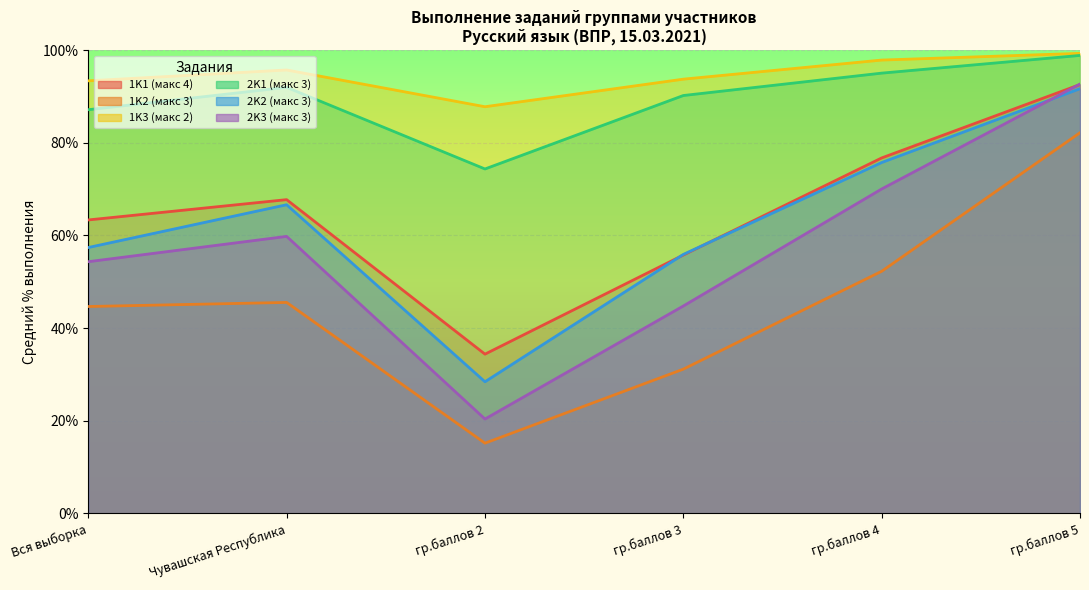

What is the label of the 1st point from the right?

гр.баллов 5